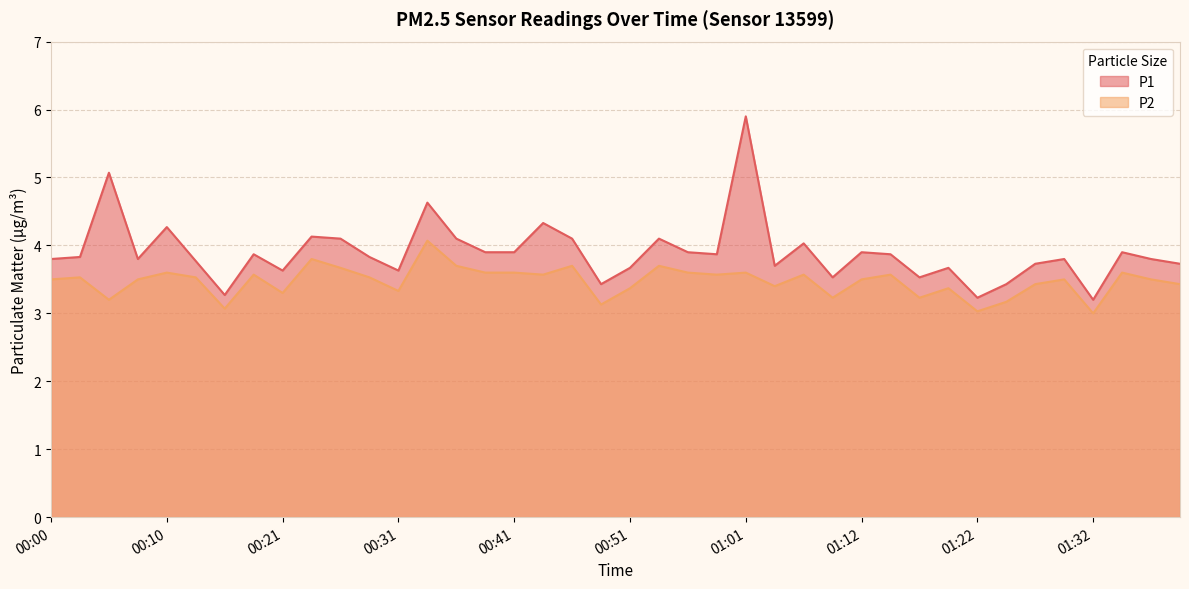

True or false: P2 and P1 intersect in this chart.

False